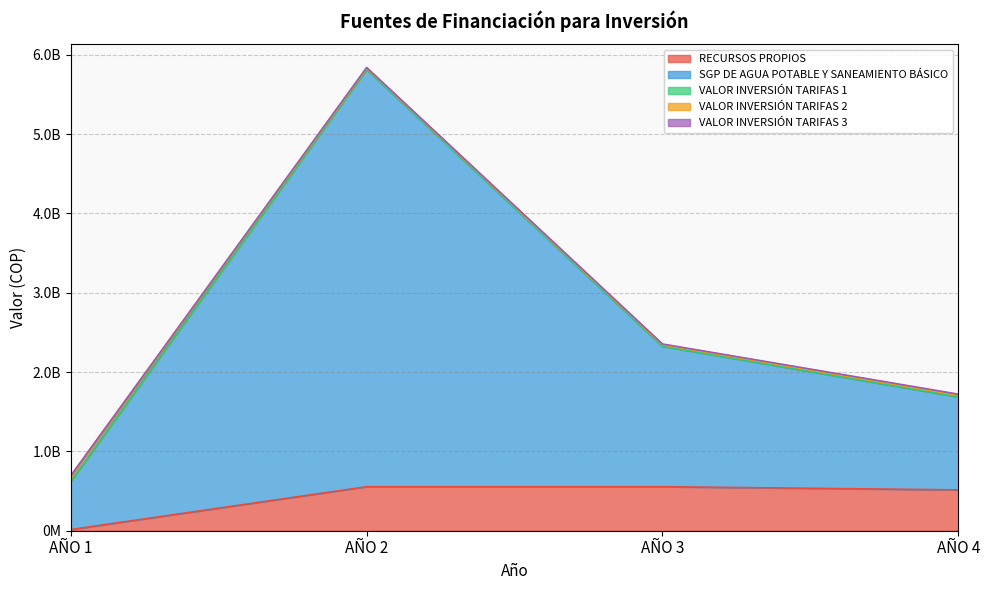

Rank the series at AÑO 3 from lowest to highest value.

VALOR INVERSIÓN TARIFAS 1, VALOR INVERSIÓN TARIFAS 3, VALOR INVERSIÓN TARIFAS 2, RECURSOS PROPIOS, SGP DE AGUA POTABLE Y SANEAMIENTO BÁSICO